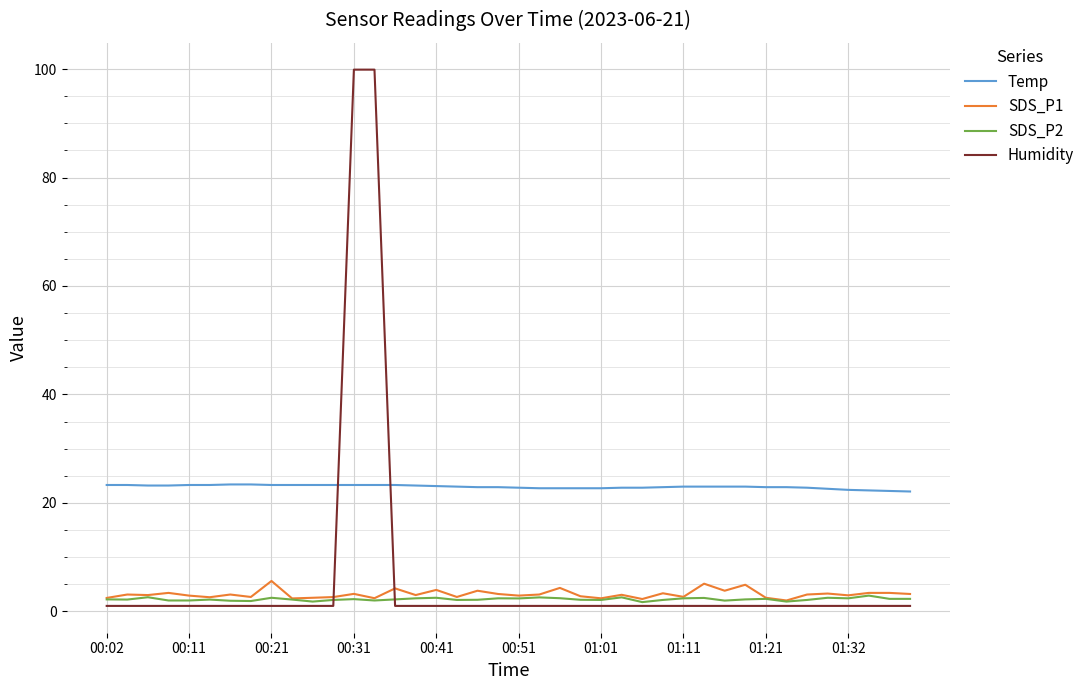

Which series has the widest spread of values?

Humidity